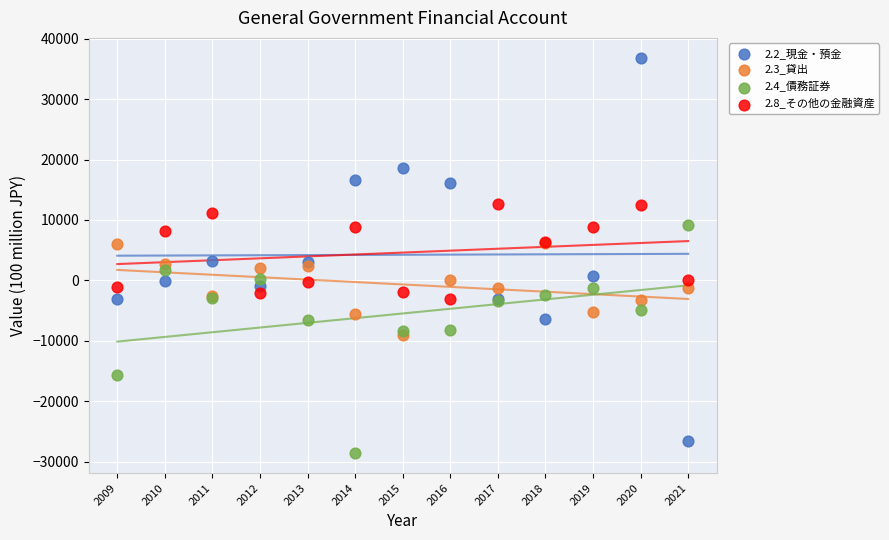

What are all the series names shown in the legend?

2.2_現金・預金, 2.3_貸出, 2.4_債務証券, 2.8_その他の金融資産